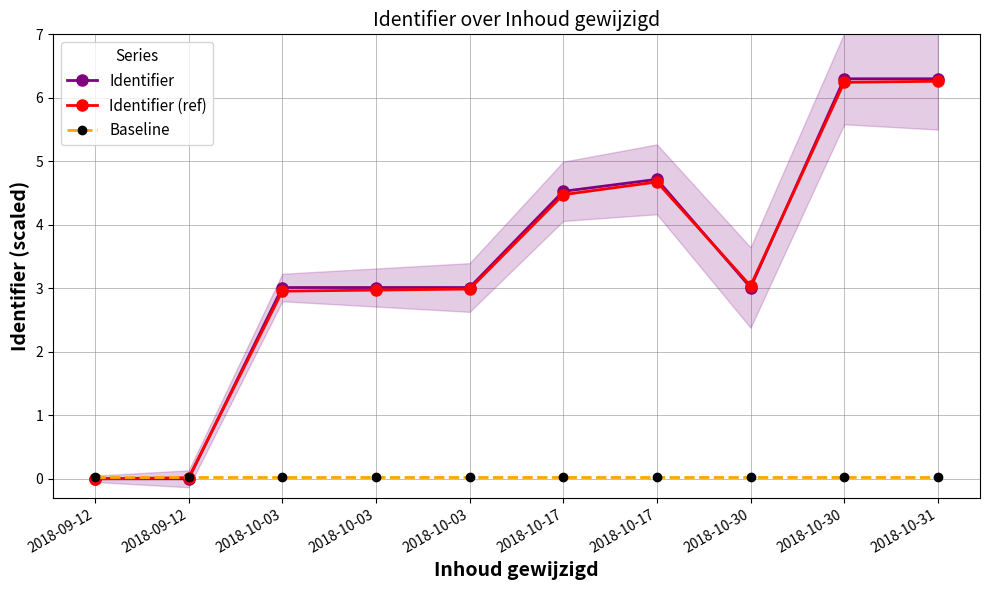

The Identifier (ref) series shows 4.7 at 2018-10-17. True or false?

True